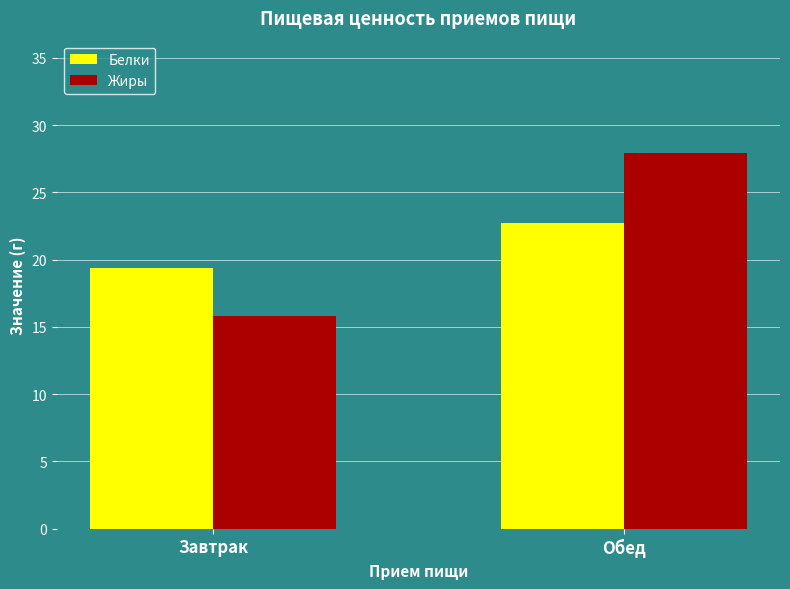

Reading right to left, list all the values displayed in this chart.

Белки: 22.7	19.4
Жиры: 27.9	15.8